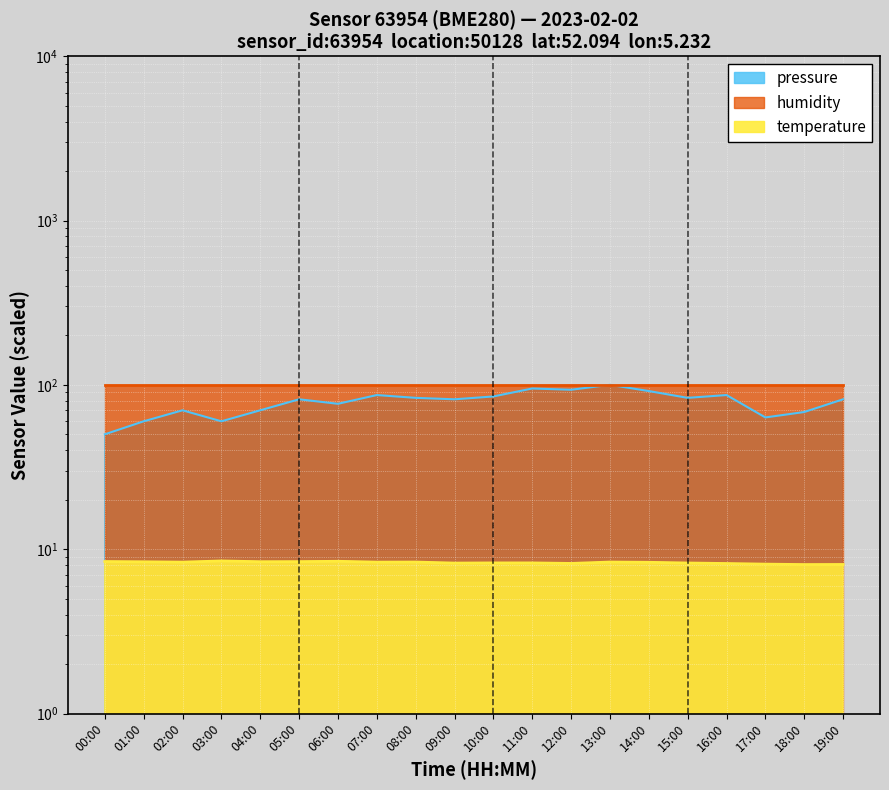

The value of temperature at 19:00 is 2.4. True or false?

False